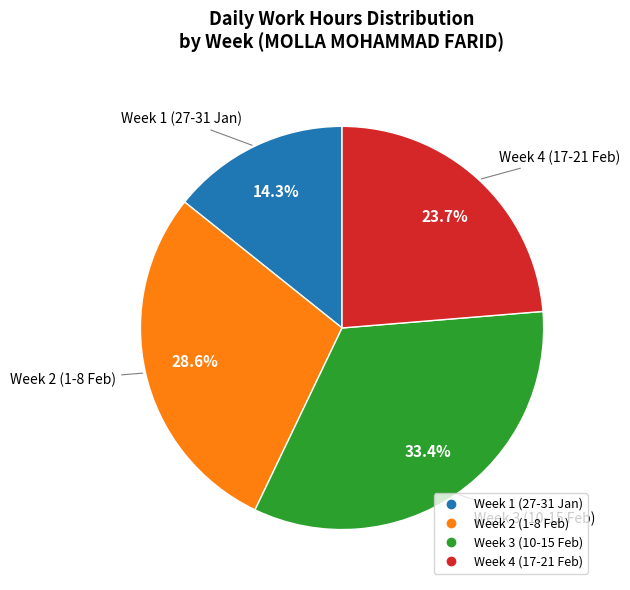

Is there a majority slice in this chart?

No